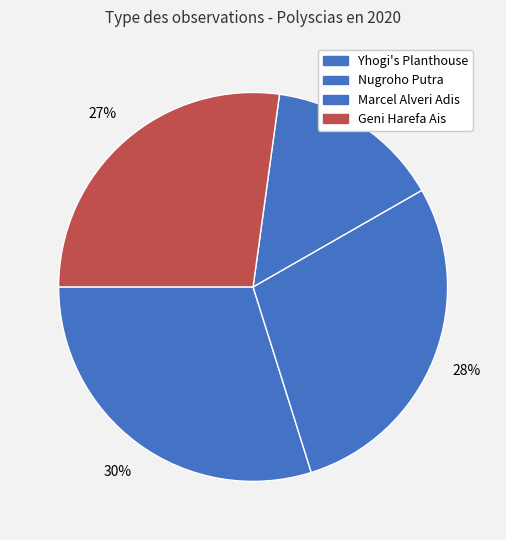

Do Yhogi's Planthouse and Marcel Alveri Adis together represent more than half of the pie?

No